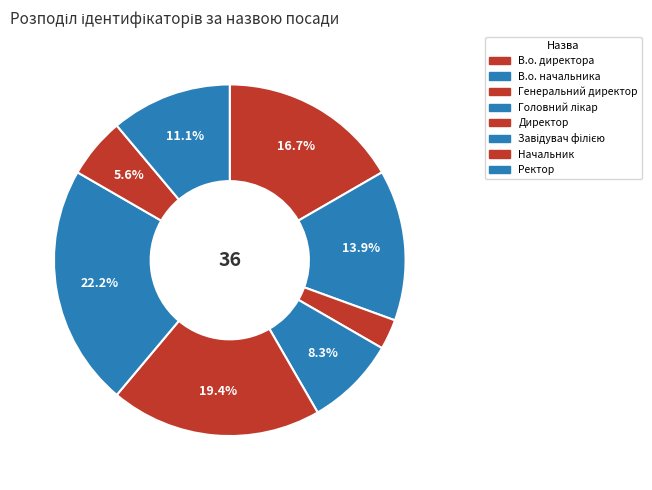

Is it true that Начальник is 6% of the pie?

True